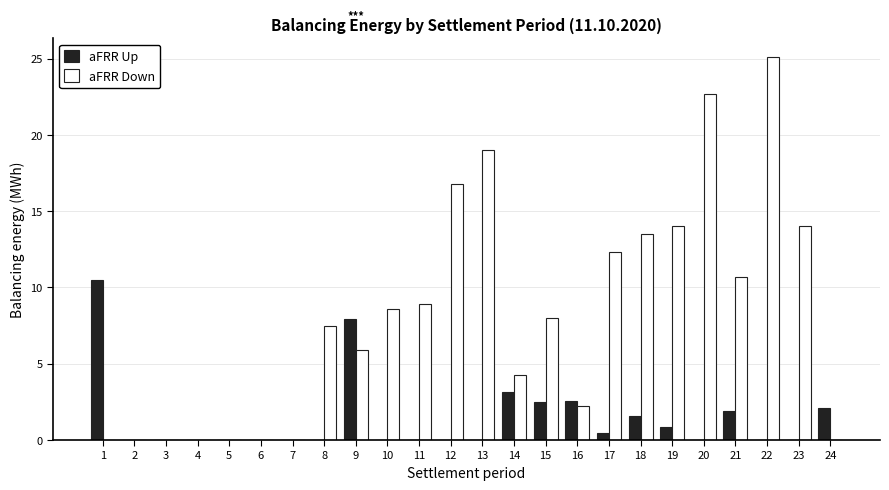

At which label does aFRR Down first exceed 7?

8